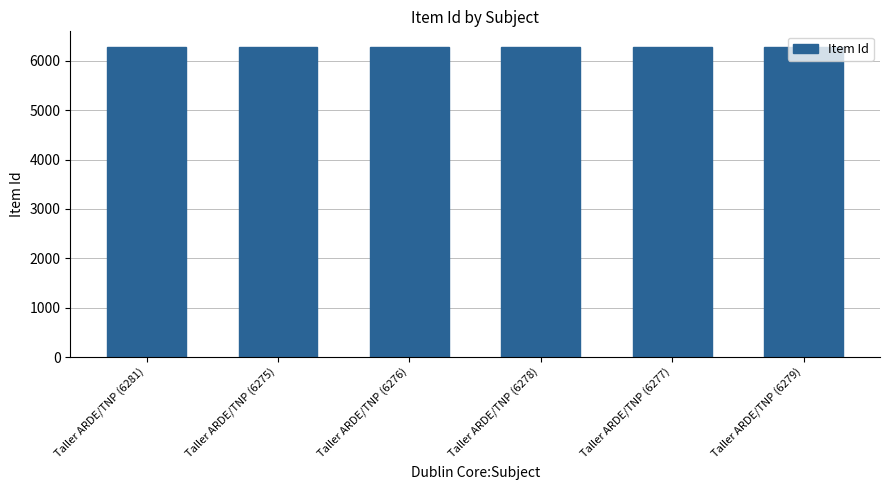

What is the value of the 1st bar from the left?

6281